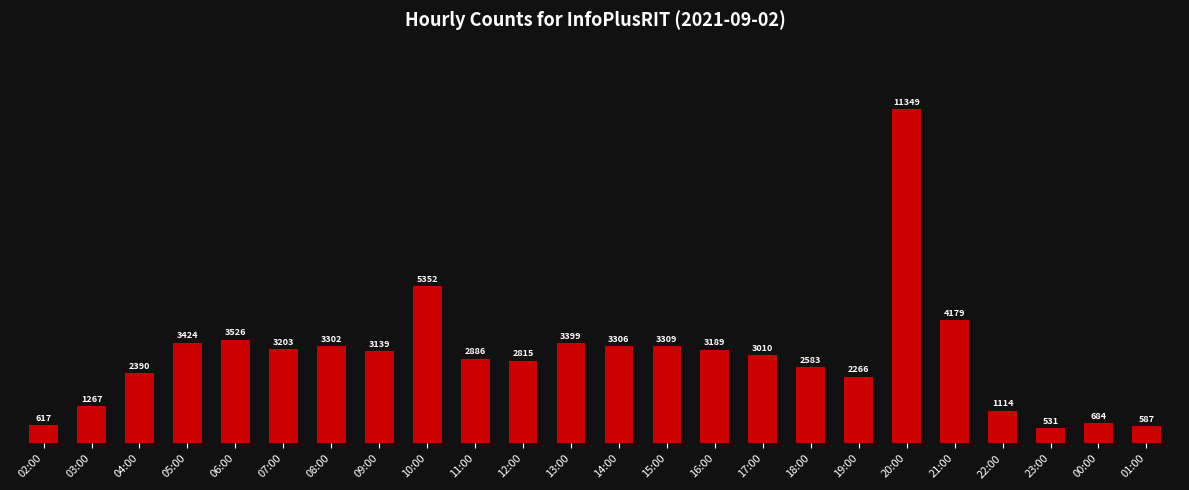

What is the value of the 9th bar from the left?

5352